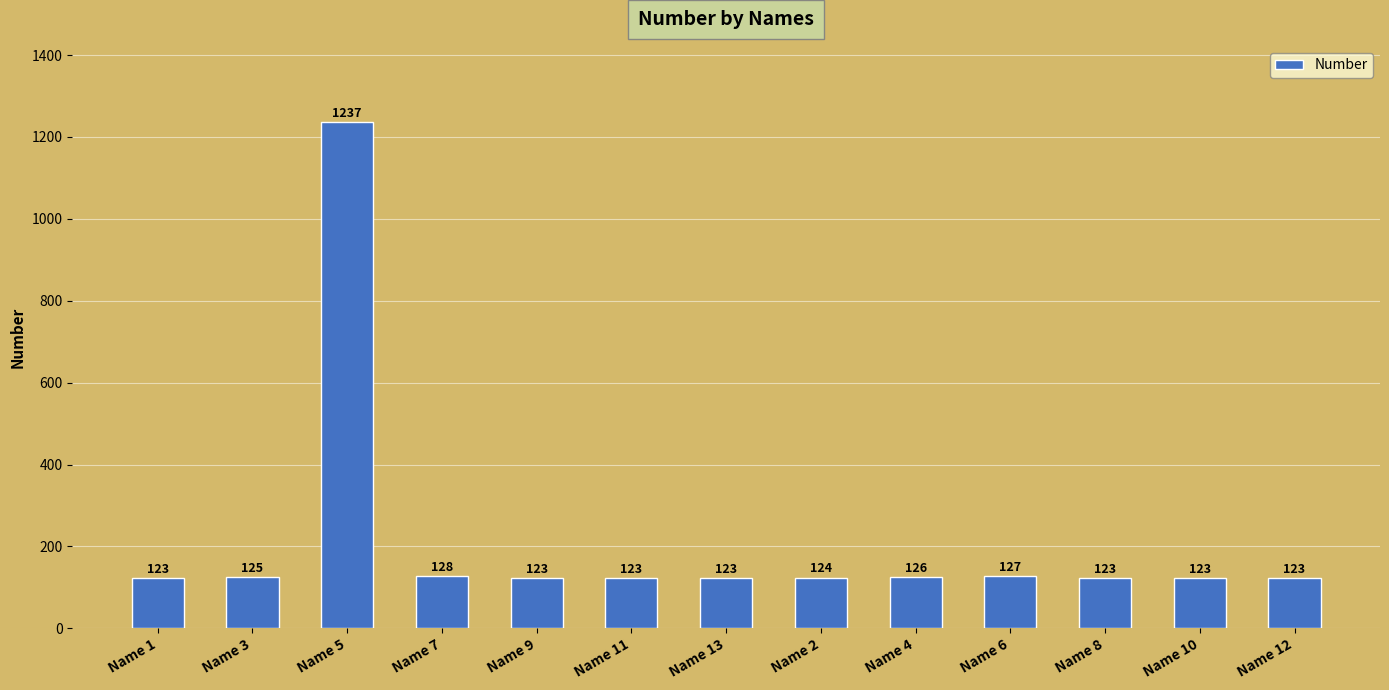

Is it true that the value at Name 7 is 218?

False